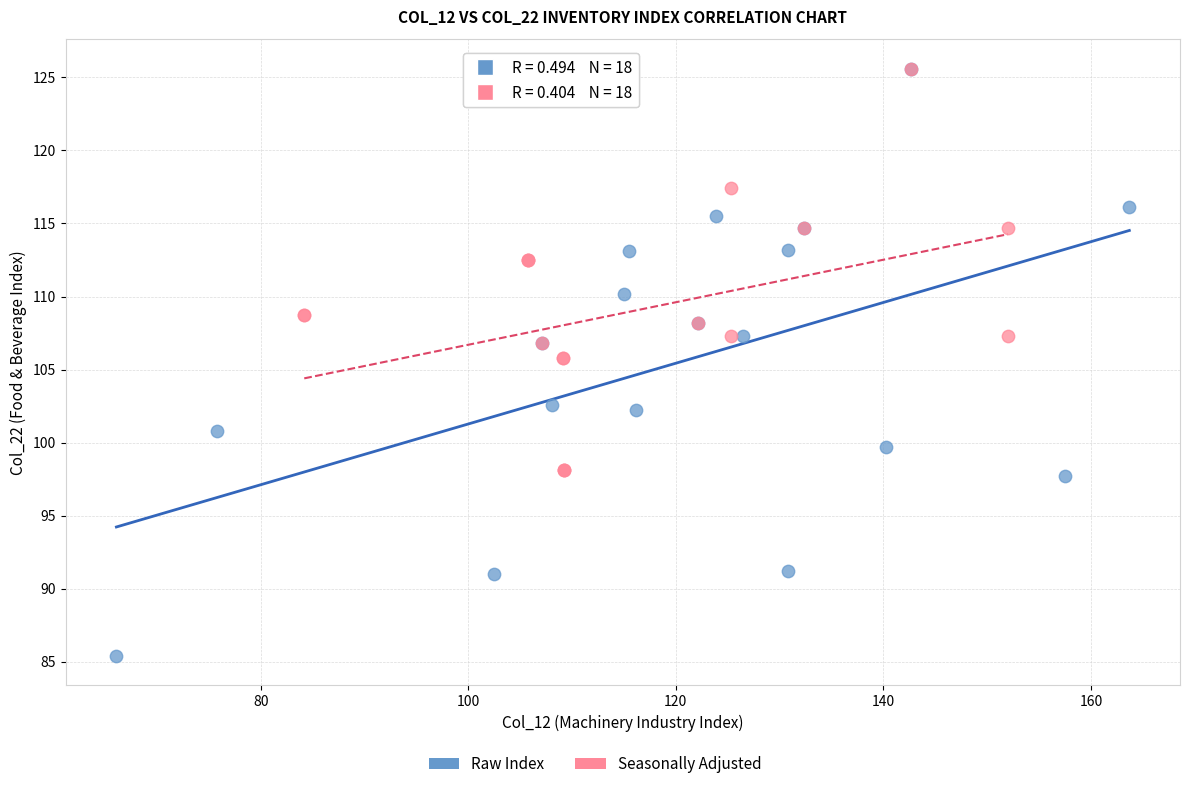

Which series contains the lowest Y value?

Raw Index